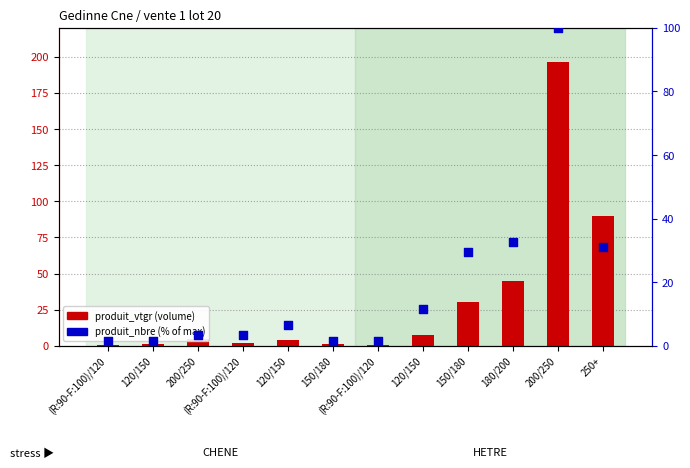

What is the total value across all series at 120/150?

3.0